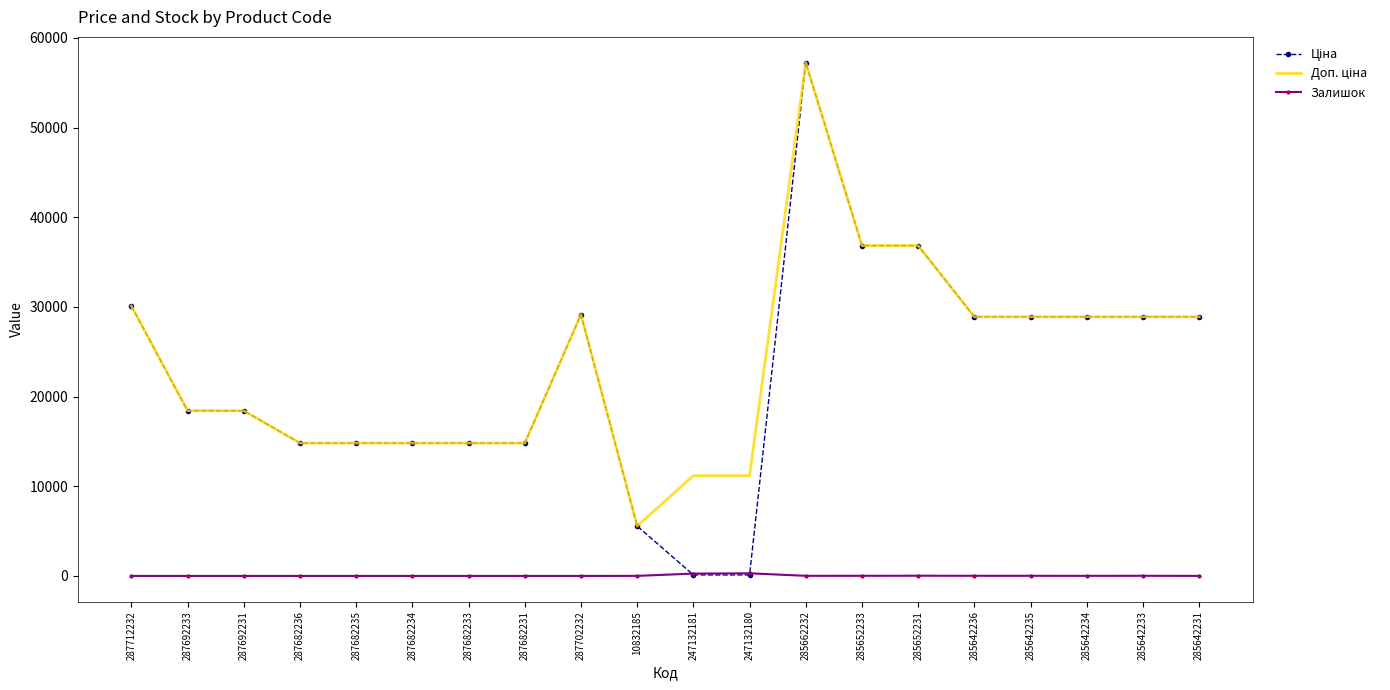

Is it true that Залишок equals 0.0 at 287682231?

True